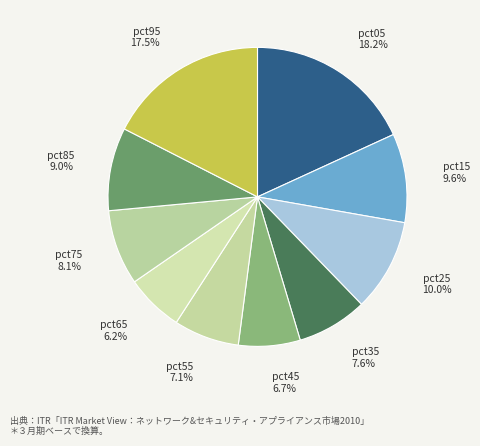

Do pct35 and pct95 together represent more than half of the pie?

No